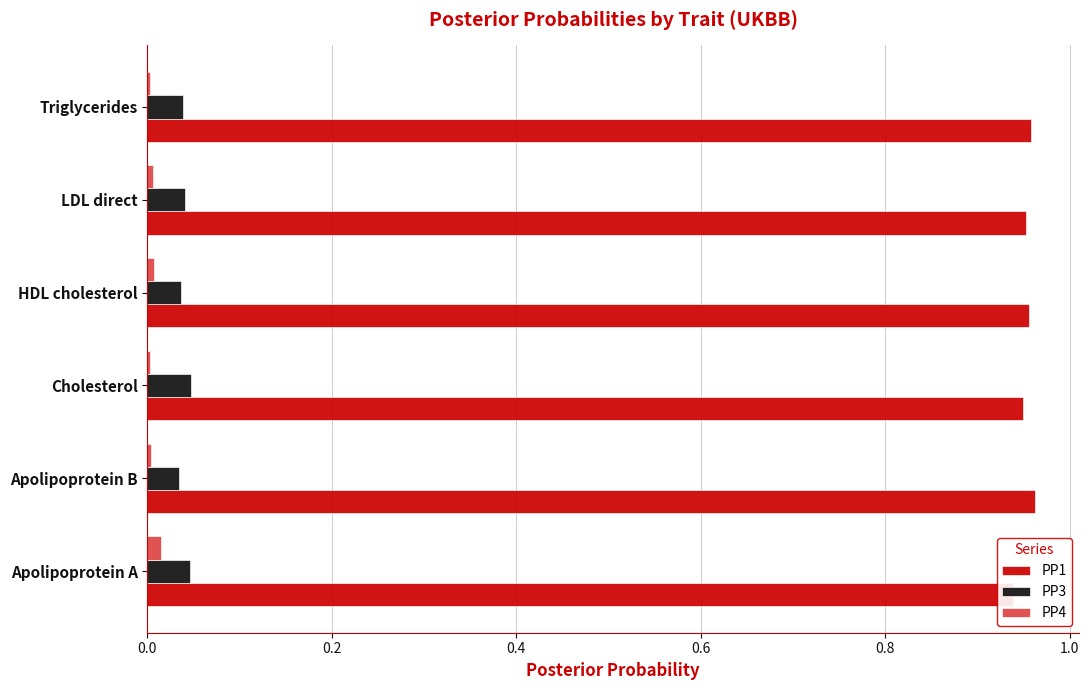

Count the PP1 values in the range 0 to 1.

6